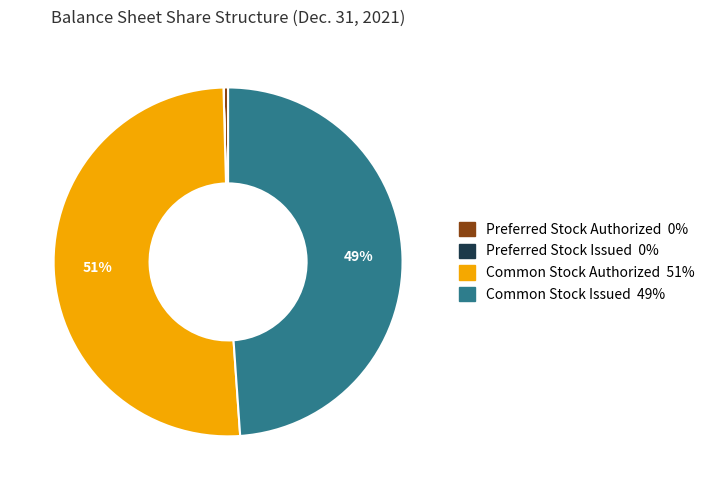

The Common Stock Authorized slice represents 36% of the pie. True or false?

False